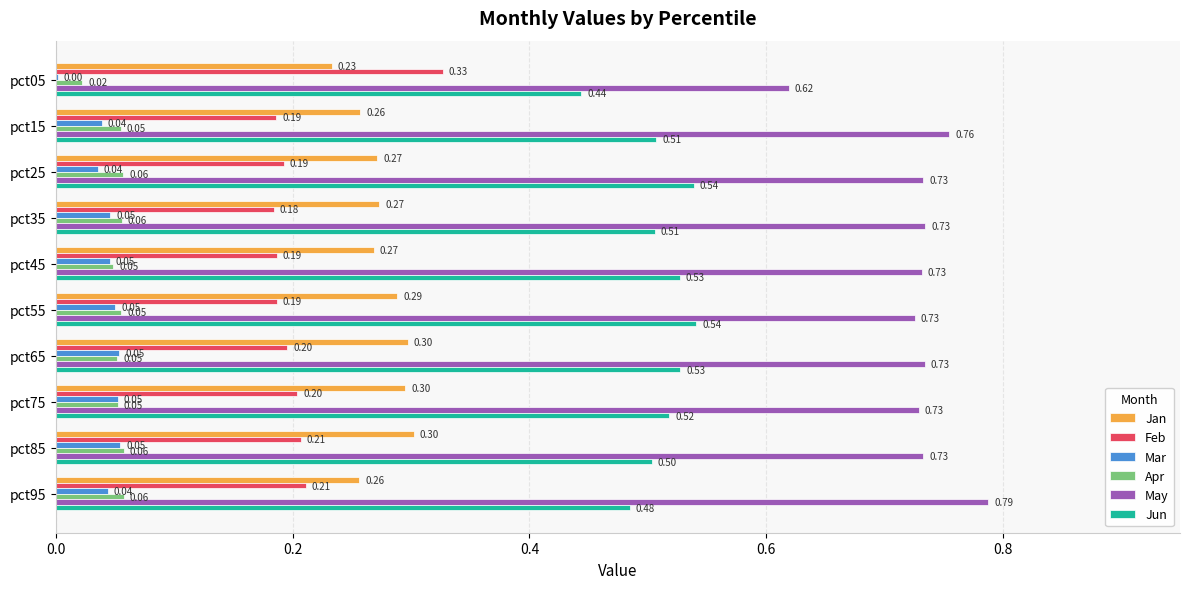

Between pct45 and pct65, which series saw the biggest shift?

Jan